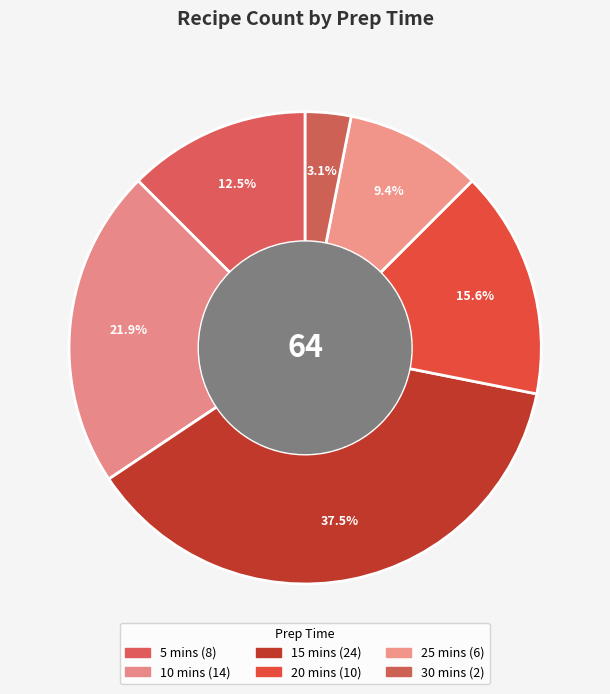

What is the ratio of the value at 30 mins to the value at 25 mins?

0.3